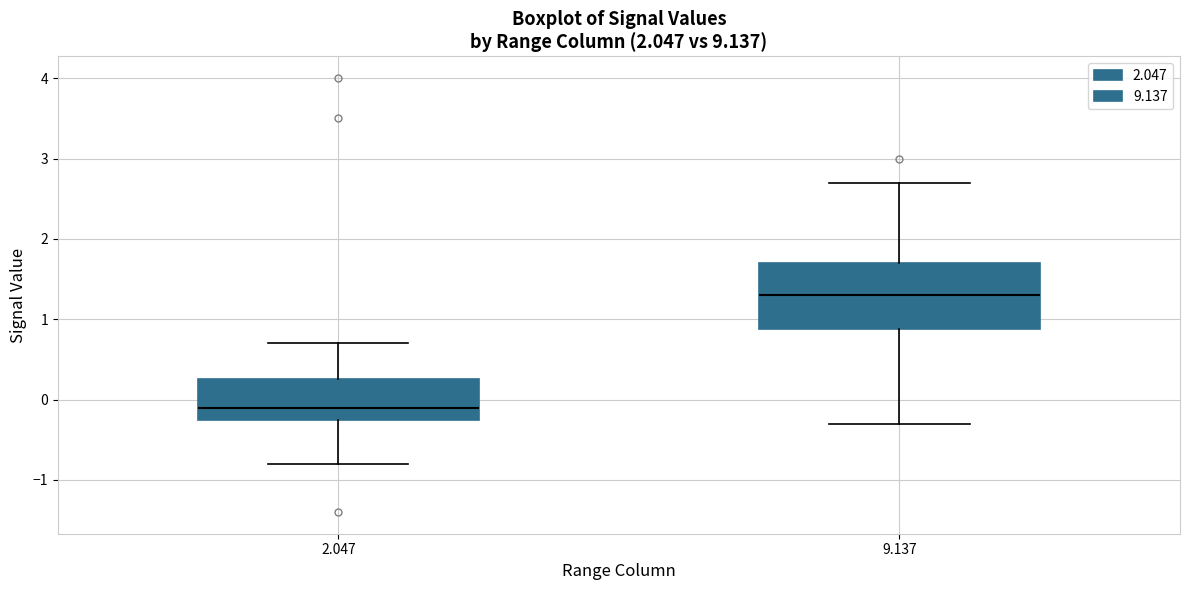

Reading left to right, read every box against the y-axis: the position of its median line, the range the box covers, and the ends of its whiskers. The values are not printed on the chart, so give them approximately, as read against the axis.

2.047: median -0.1, box -0.2 to 0.3, whiskers -0.8 to 0.7
9.137: median 1.3, box 0.9 to 1.7, whiskers -0.3 to 2.7